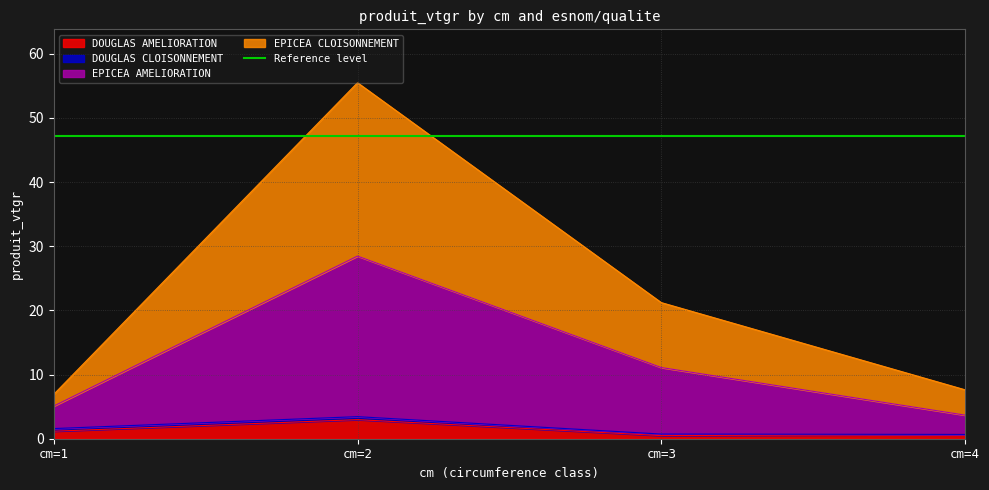

Where is the first local minimum for DOUGLAS AMELIORATION?

cm=3